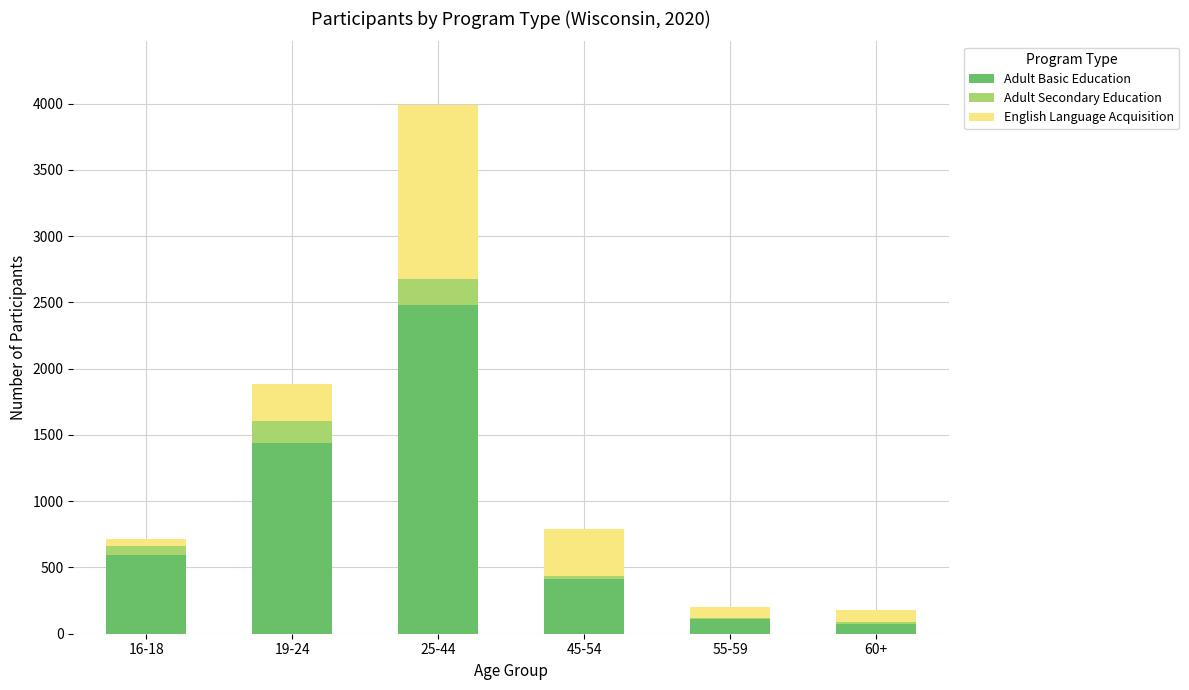

What is the sum of all Adult Basic Education values?

5114